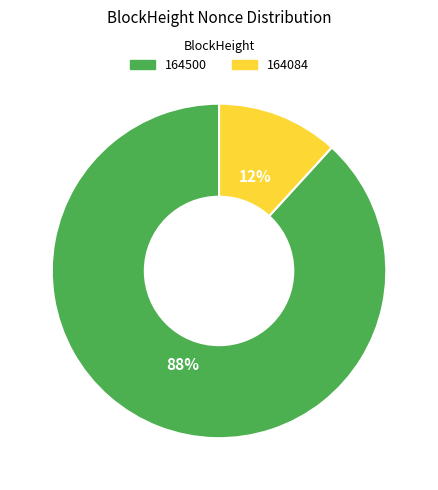

To the nearest percent, what is the difference between the 164084 and 164500 slice percentages?

76%